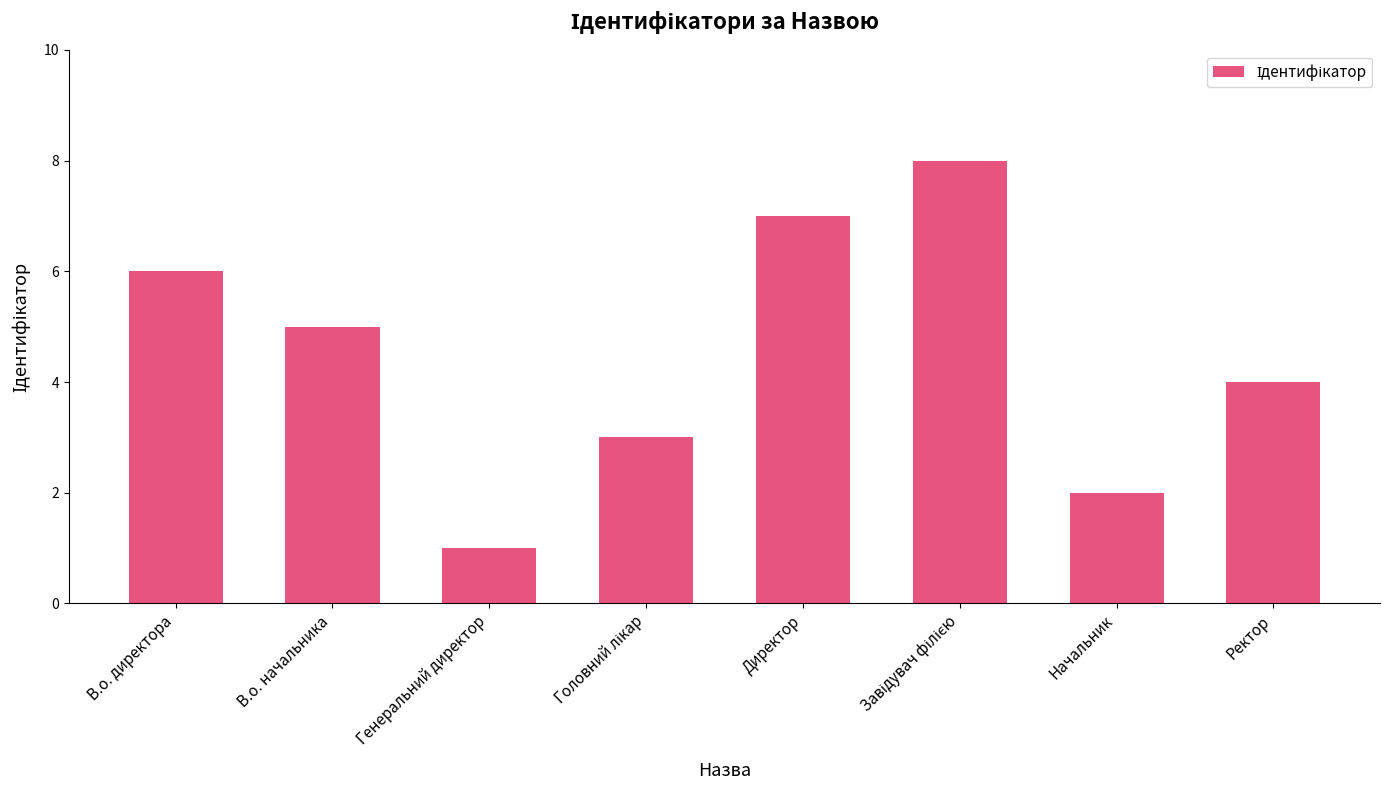

What is the label of the 7th bar from the right?

В.о. начальника